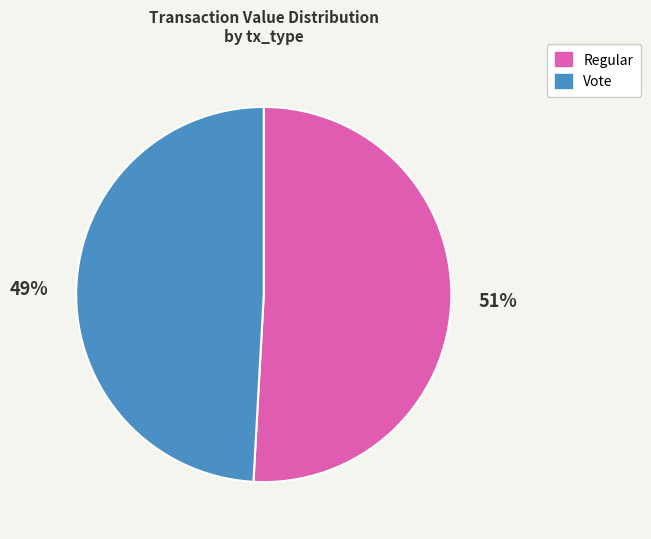

What percentage is the Regular slice, to the nearest percent?

51%